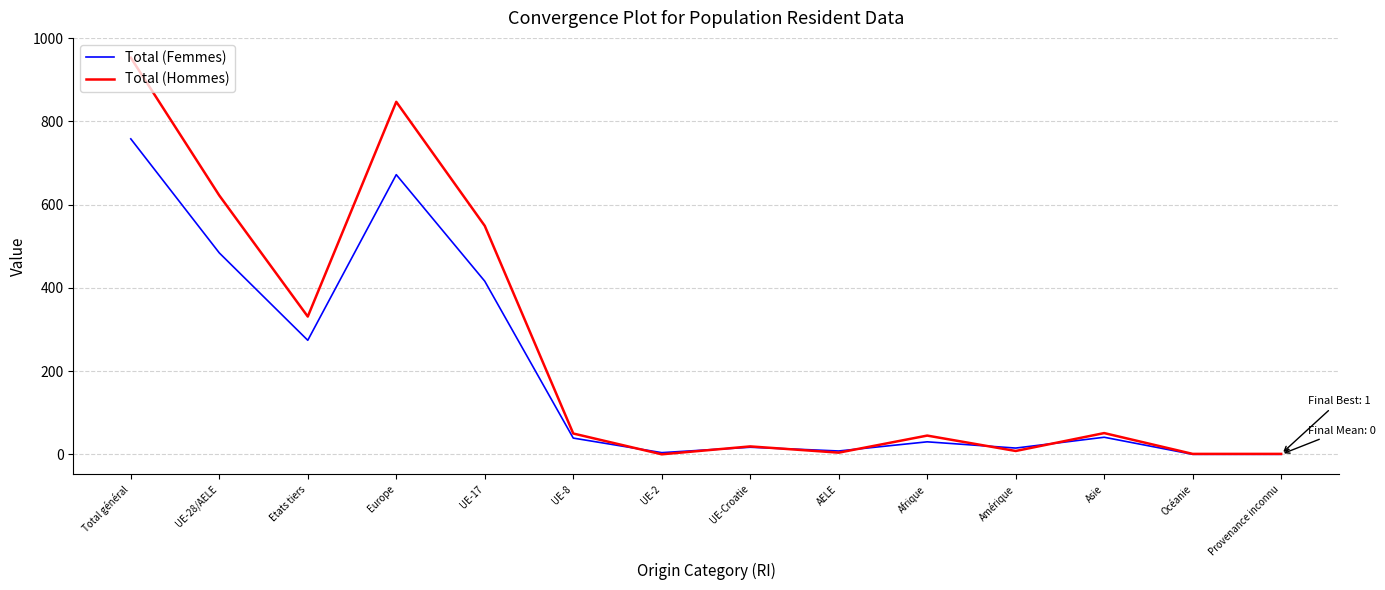

Rank the series by their maximum value, from highest to lowest.

Total (Hommes), Total (Femmes)